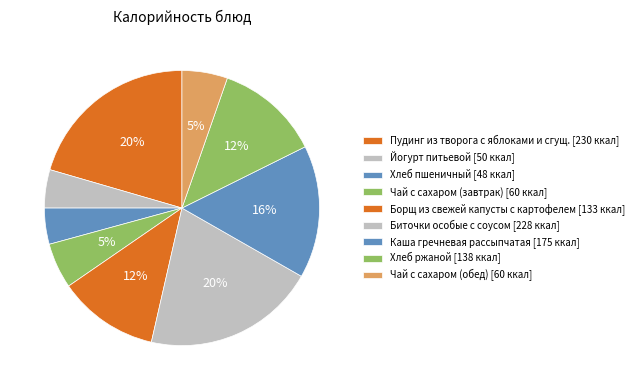

To the nearest percent, what is the difference between the Биточки особые с соусом and Чай с сахаром (завтрак) slice percentages?

15%